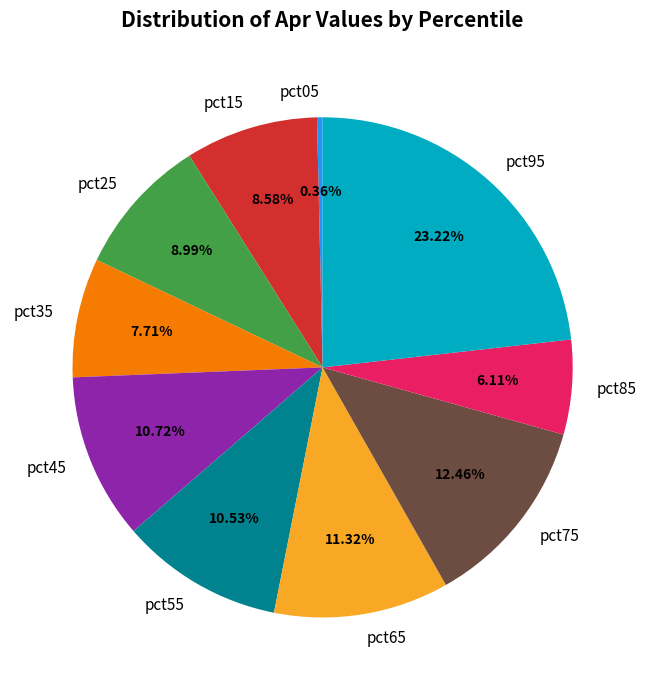

Is pct55 the majority of the pie?

No